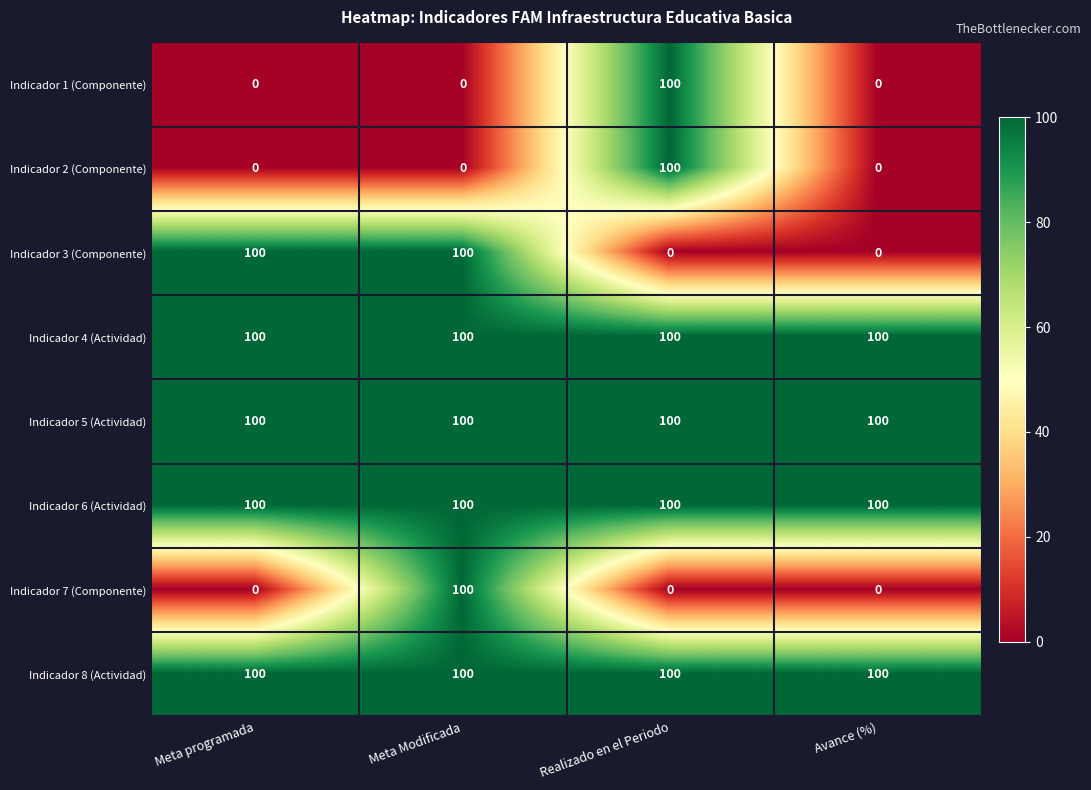

What is the maximum value for Indicador 6 (Actividad)?

100